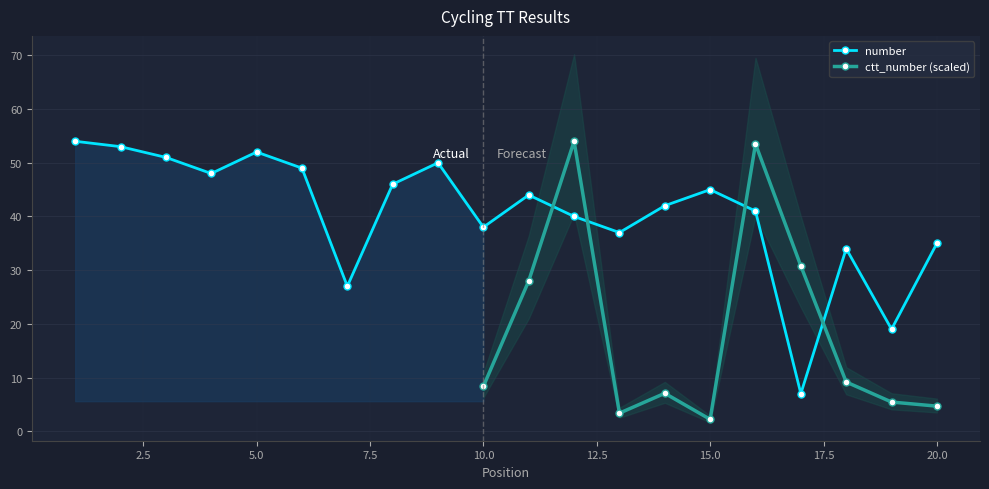

How many interior local valleys (lower than both neighbors) does the data have?

6